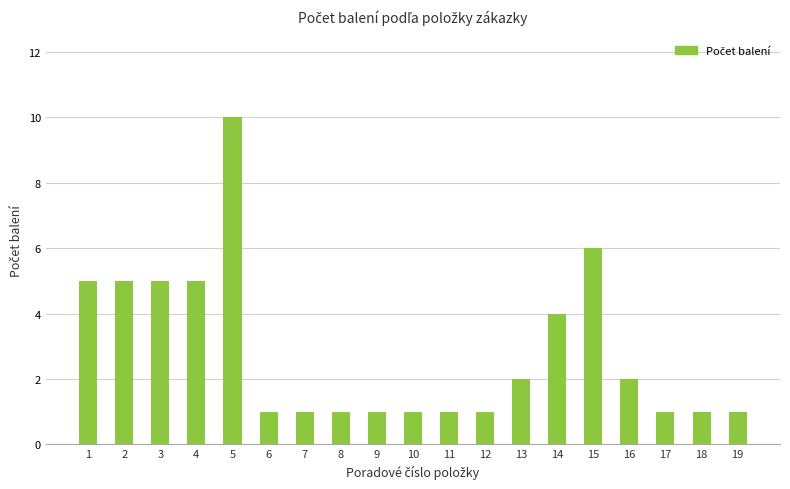

At which category does the chart reach its peak across all series?

5